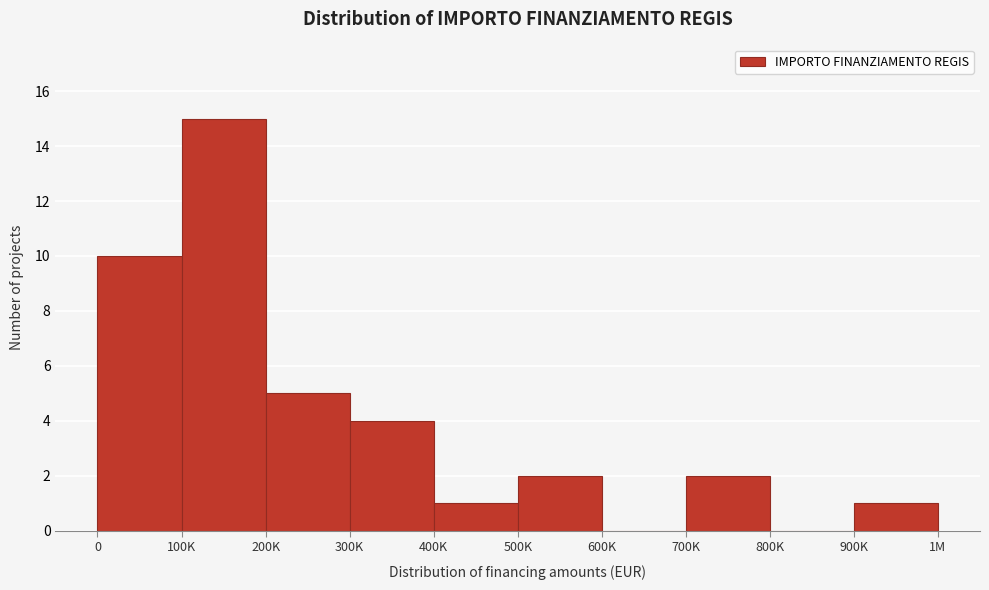

Reading left to right, extract all data points from this chart.

0=10	100K=15	200K=5	300K=4	400K=1	500K=2	600K=0	700K=2	800K=0	900K=1